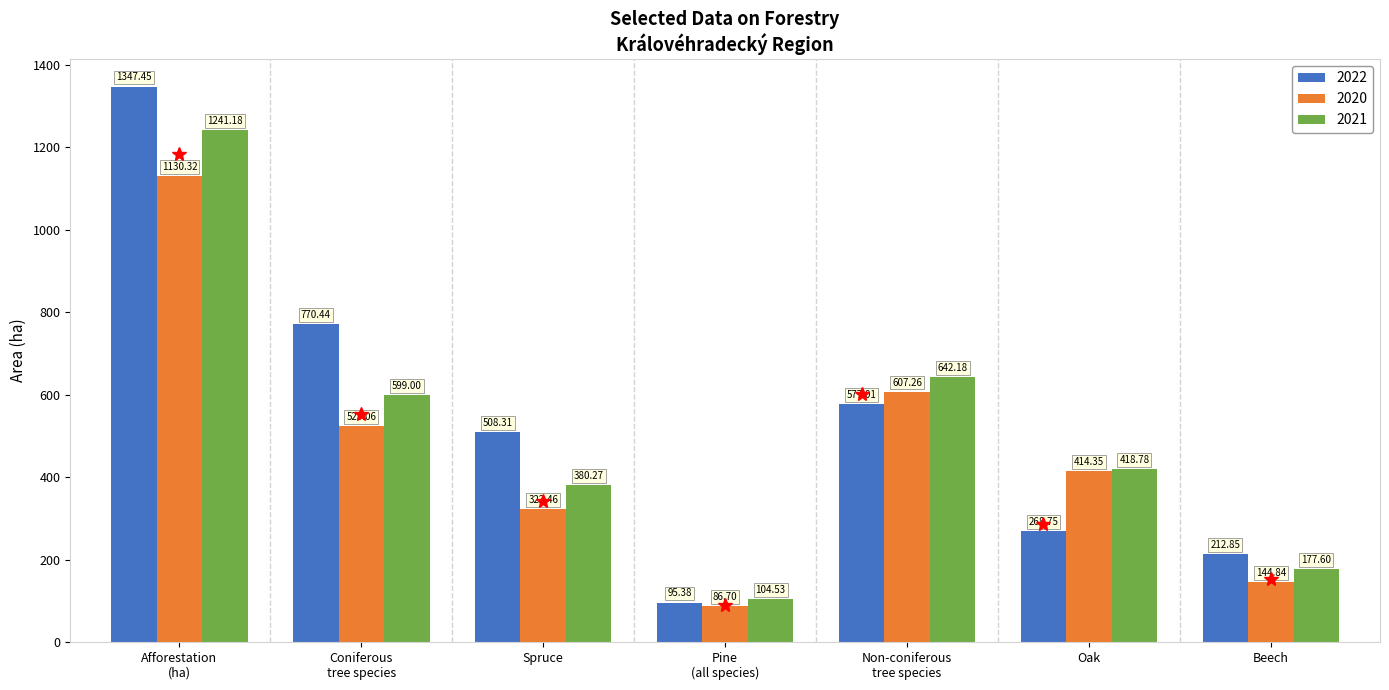

What is the label of the 7th bar from the left?

Beech